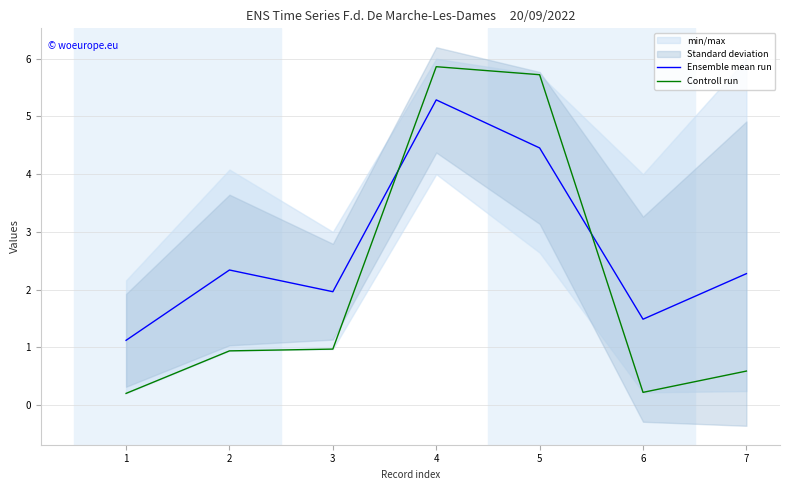

At which category is the sum across all series the highest?

4